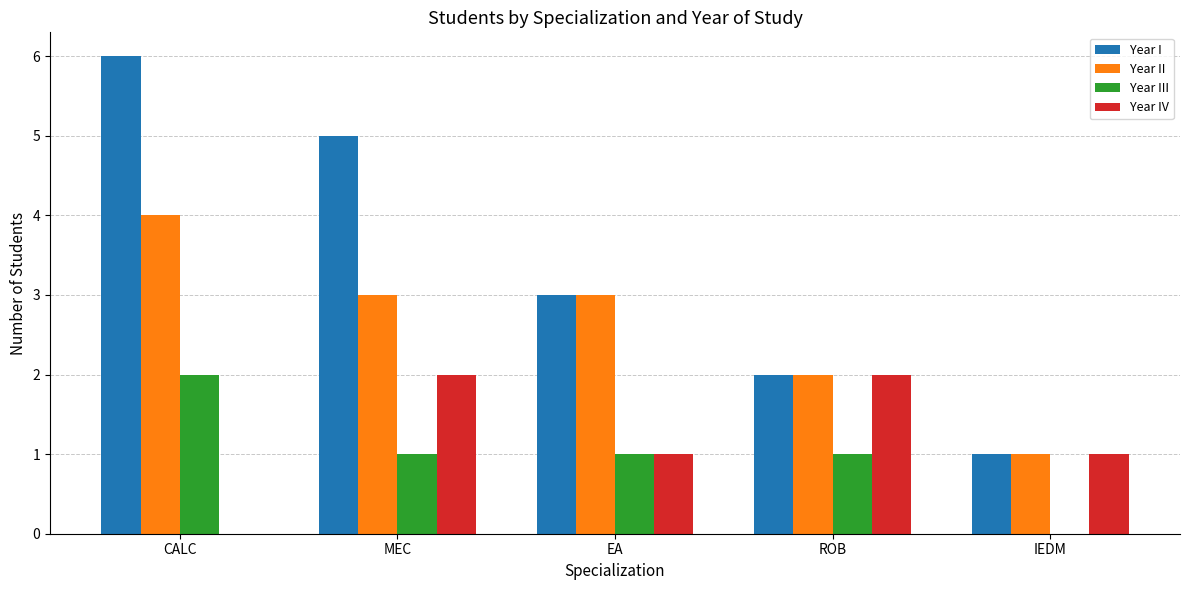

What is the difference between the Year III values at CALC and MEC?

1